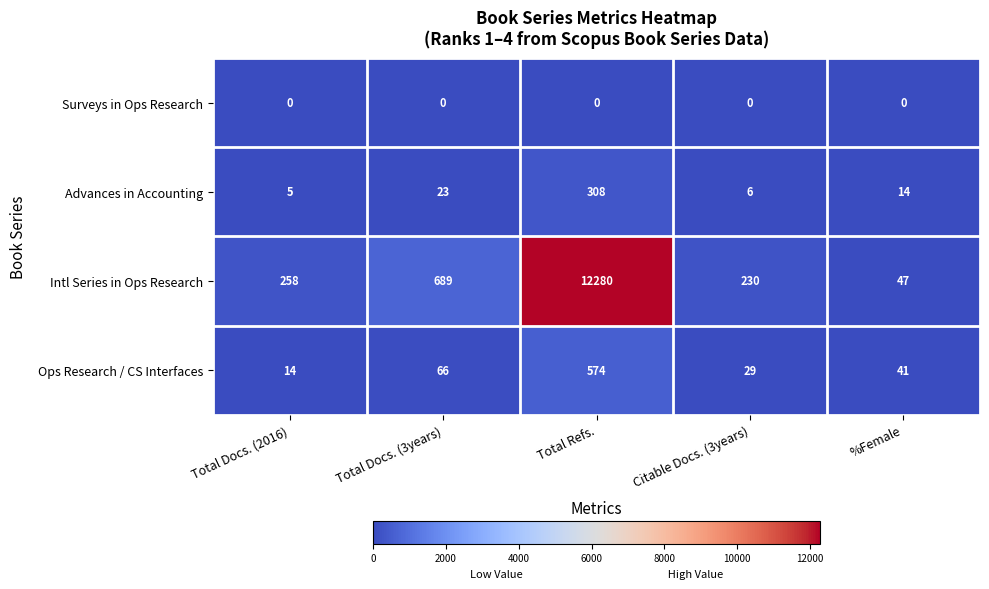

The value of Intl Series in Ops Research at Total Docs. (3years) is 689. True or false?

True